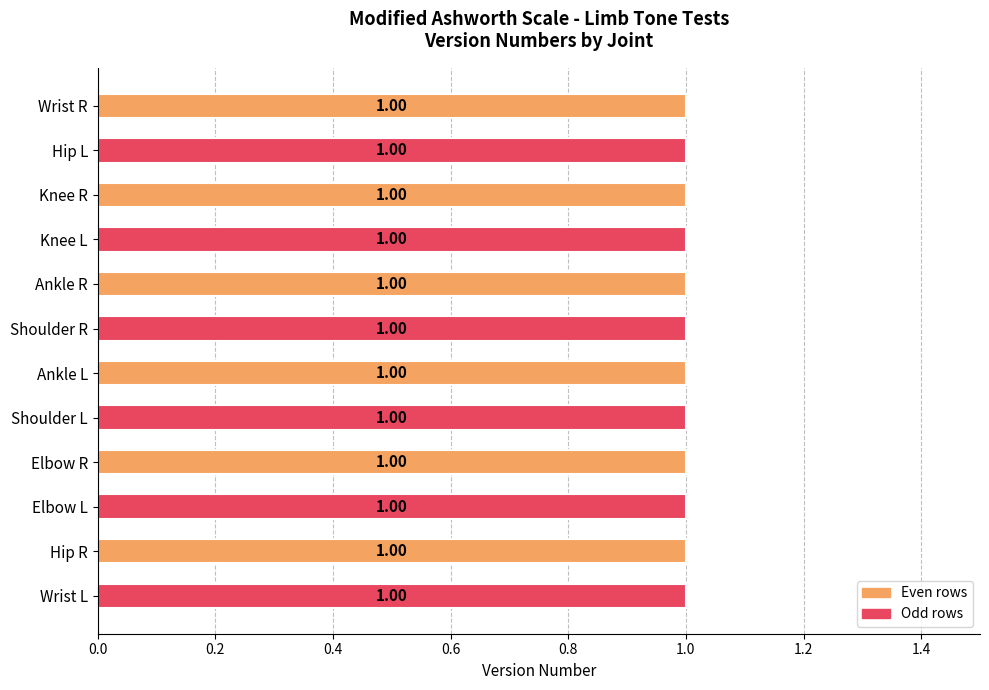

Are the bars horizontal?

Yes